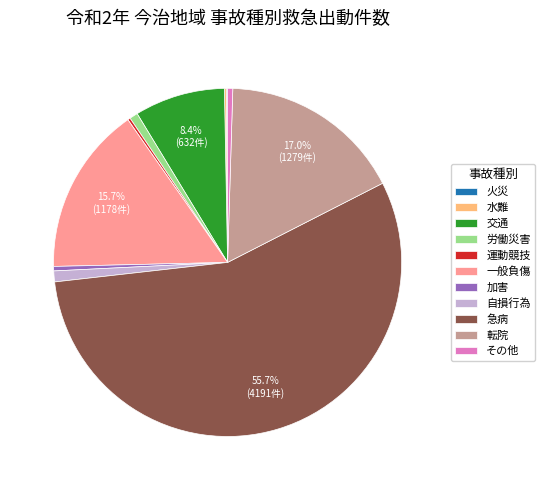

Which category accounts for the majority?

急病